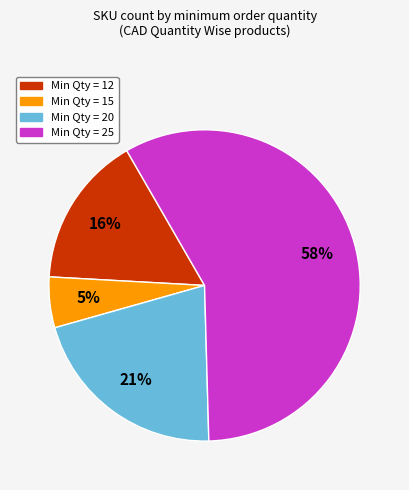

Is there any slice that represents more than half of the pie?

Yes